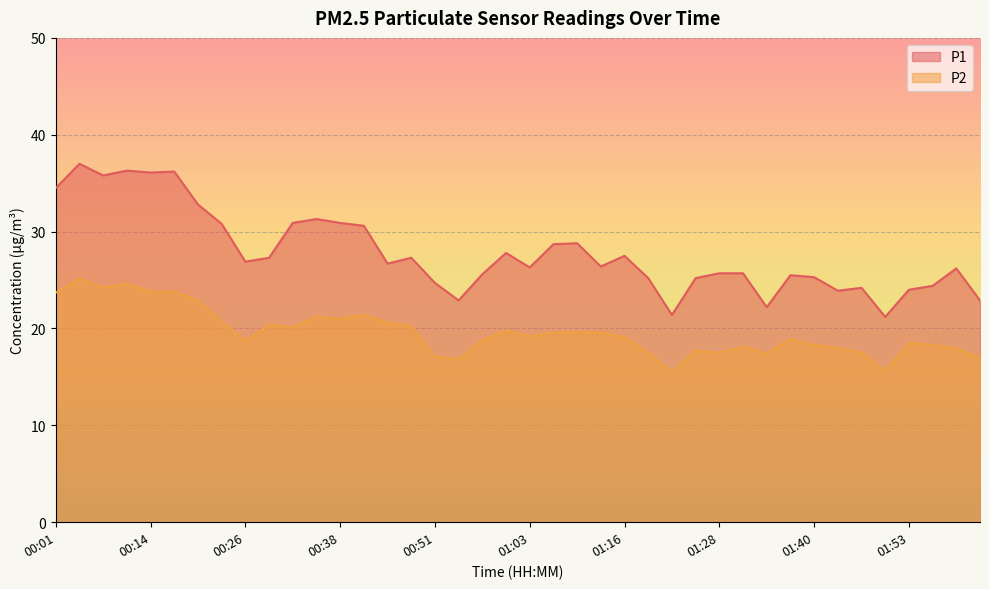

Between 00:23 and 00:26, which is larger?

00:23